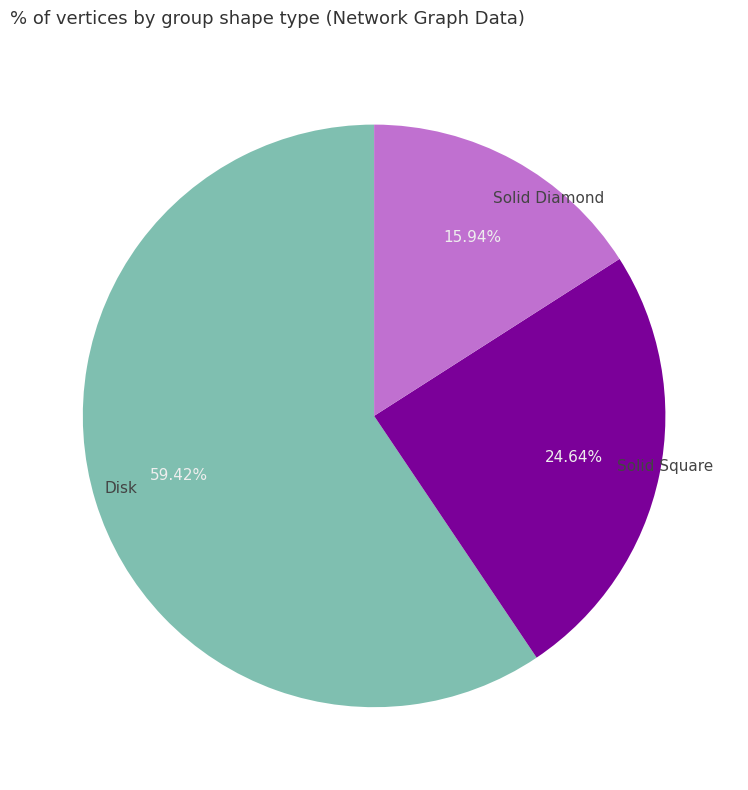

To the nearest percent, what is the difference between the largest and smallest slice percentages?

43%